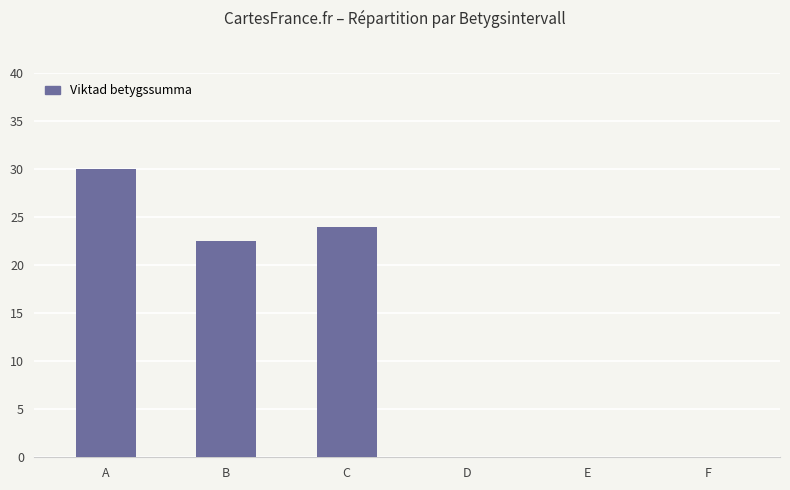

What is the change in value from B to F?

-22.5